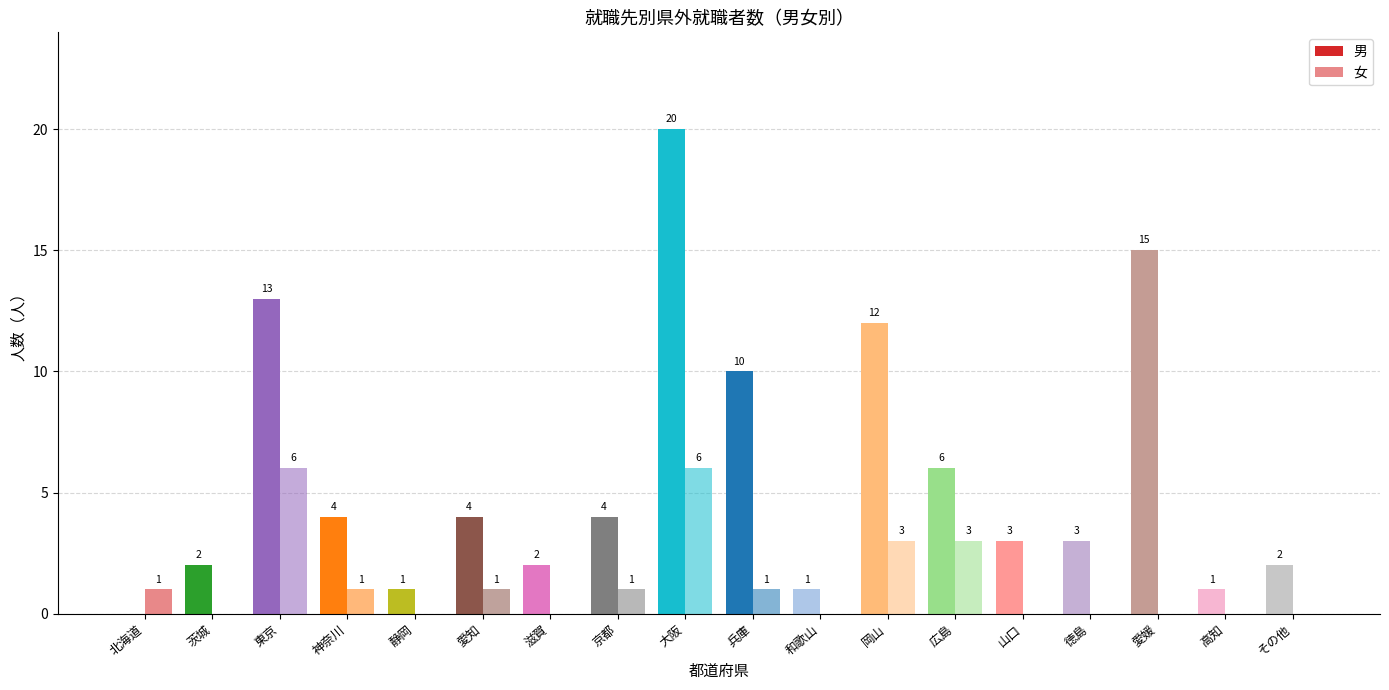

At which label does 女 first exceed 1?

東京